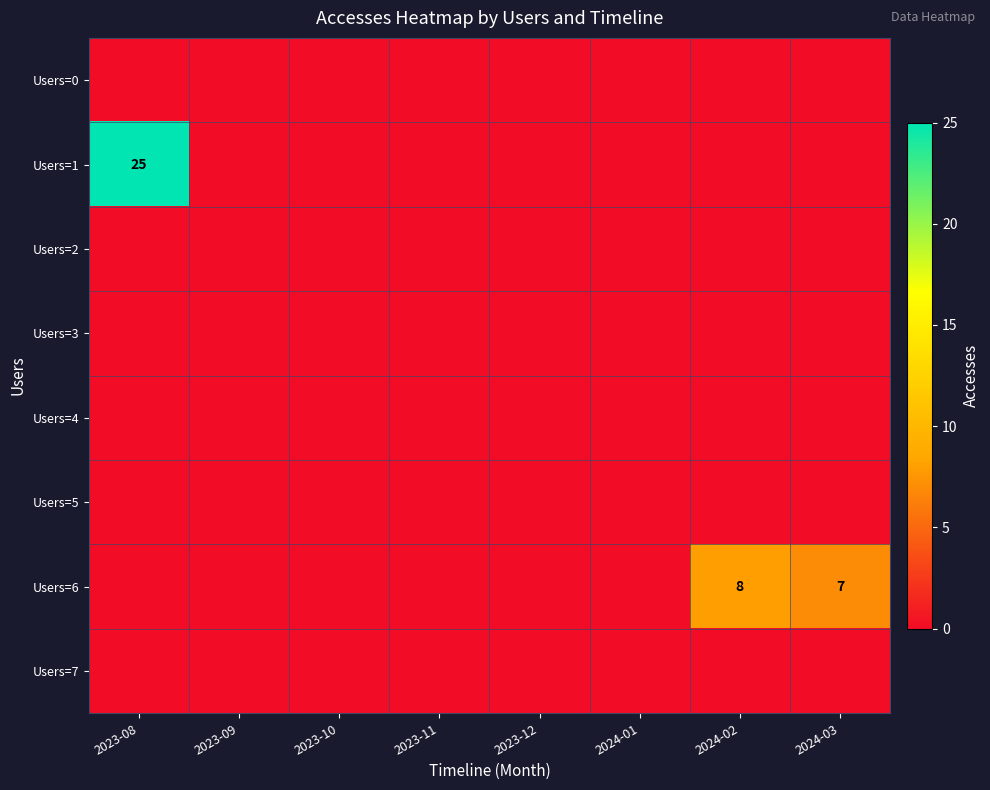

Rank the series at 2023-09 from highest to lowest value.

Users=0, Users=1, Users=2, Users=3, Users=4, Users=5, Users=6, Users=7